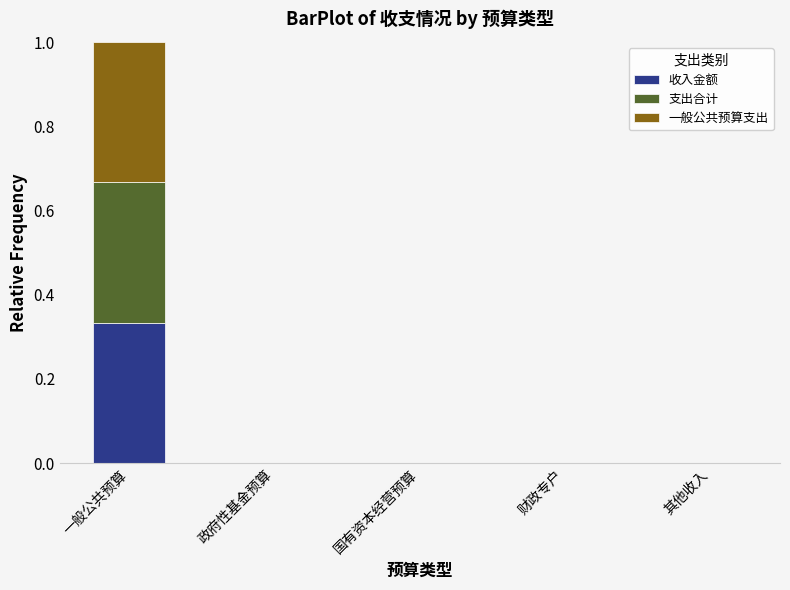

True or false: 收入金额 has a value of 0.0 at 政府性基金预算.

True